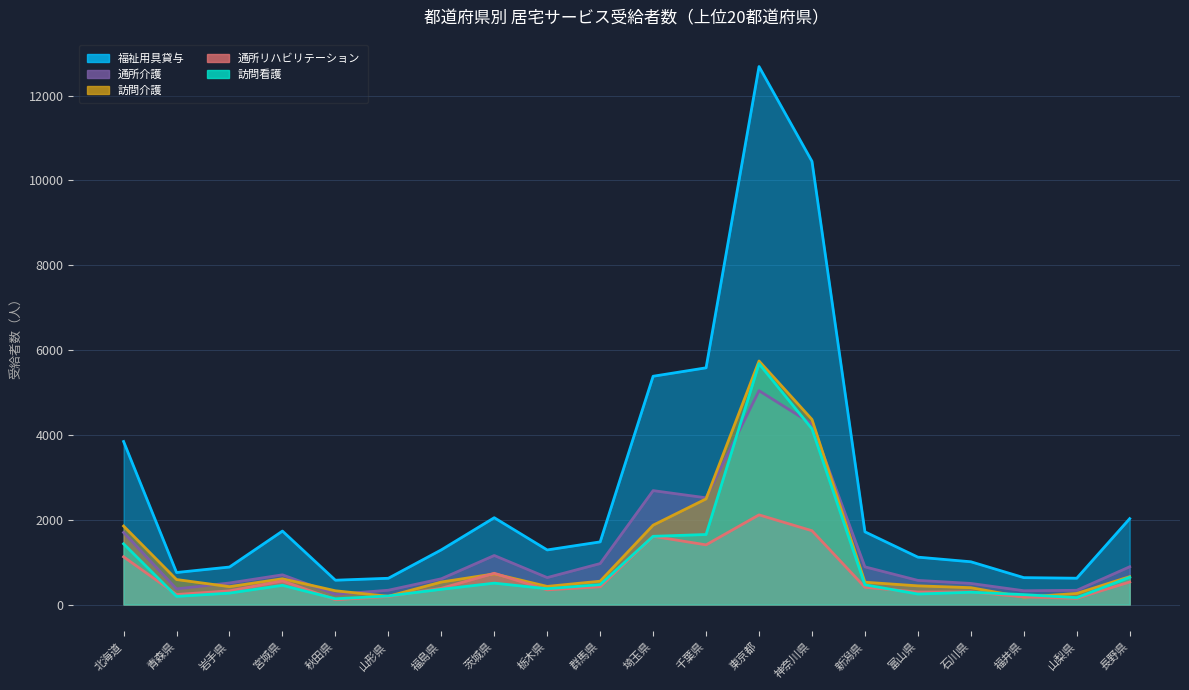

What is the minimum value for 福祉用具貸与?

573